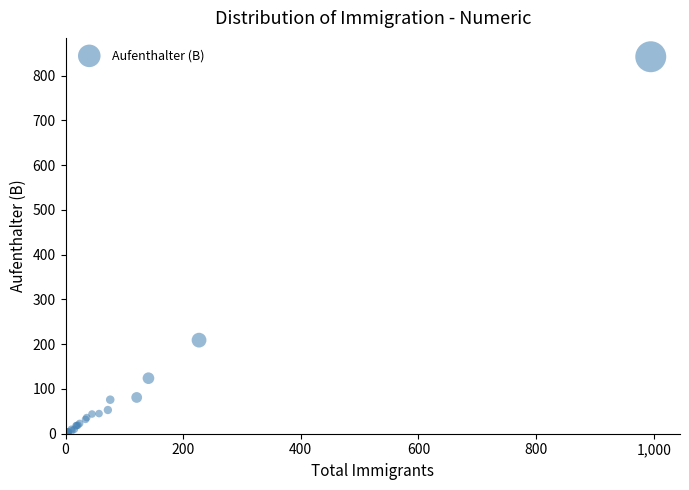

What Y value in the scatter plot is closest to 421?

209